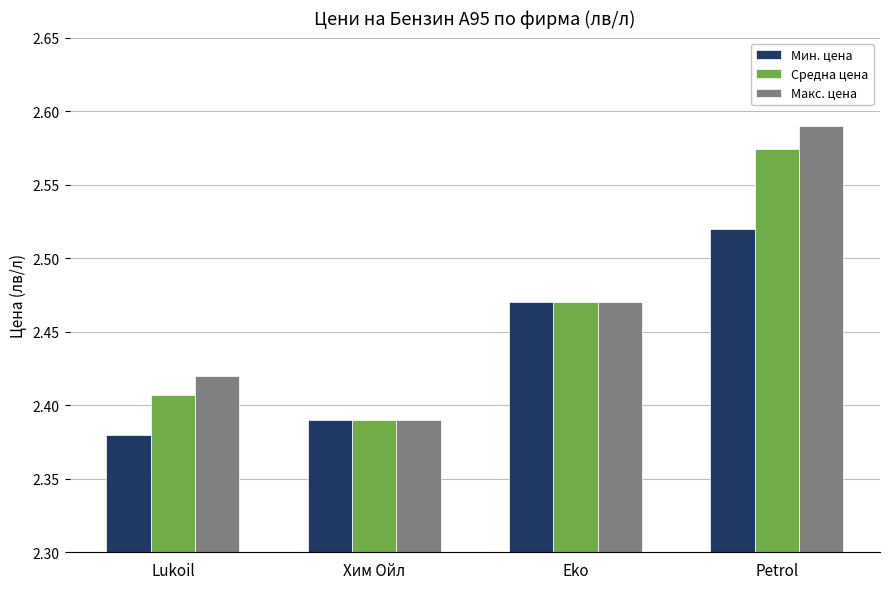

Rank the categories by Мин. цена value from highest to lowest.

Petrol, Eko, Хим Ойл, Lukoil